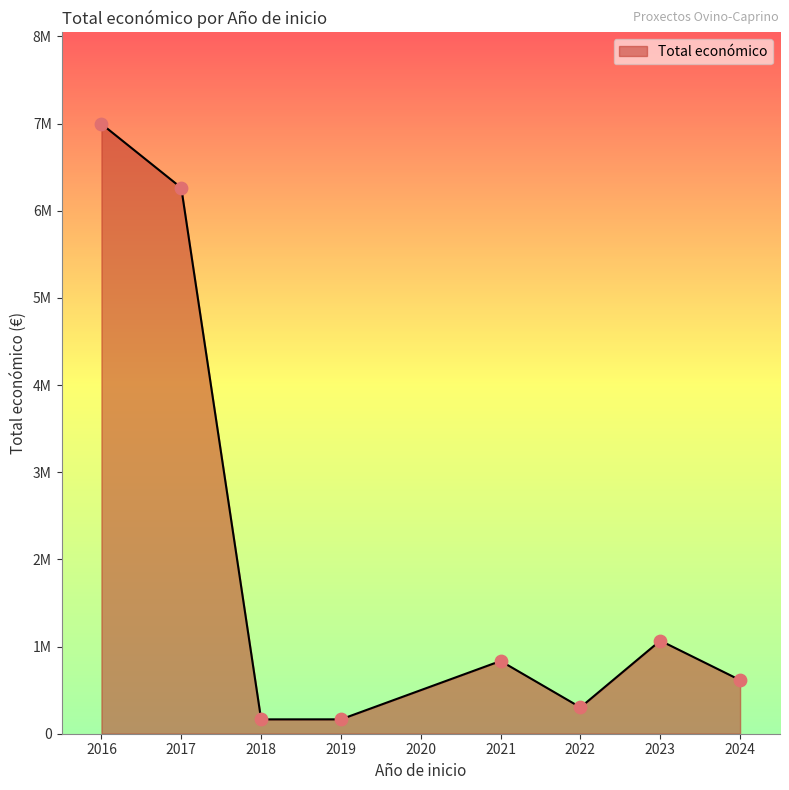

Approximately how many times larger is the value at 2018 compared to 2022?

0.6